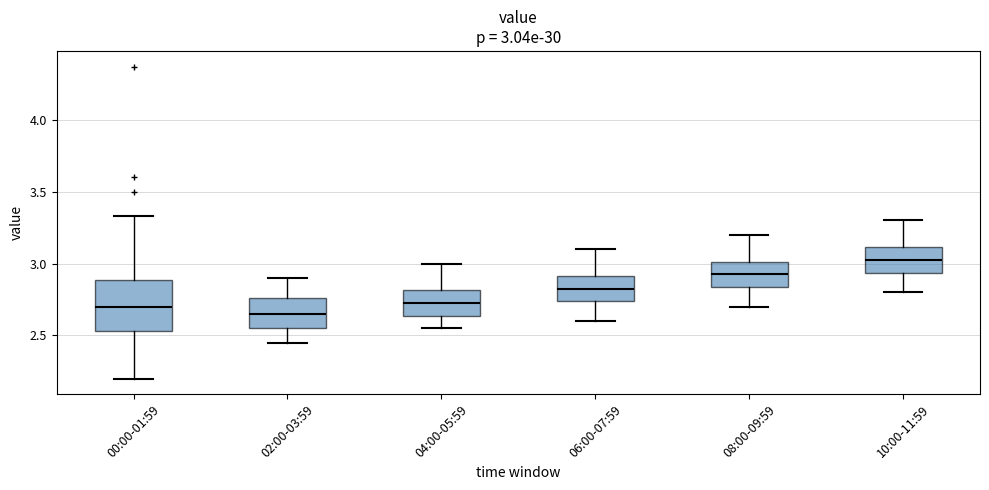

Which box has the highest median line?

10:00-11:59